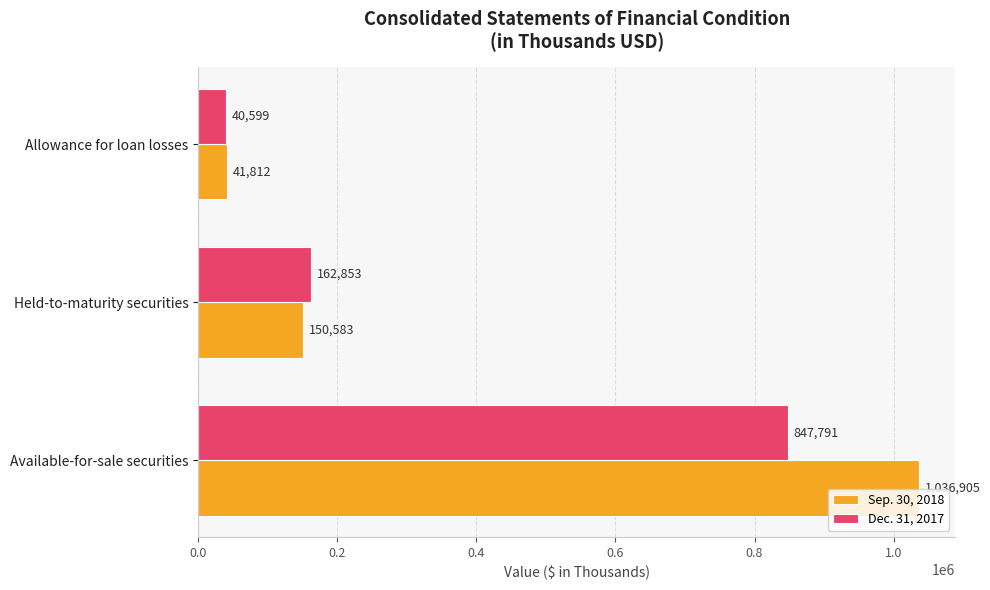

Count the number of categories in the chart.

3